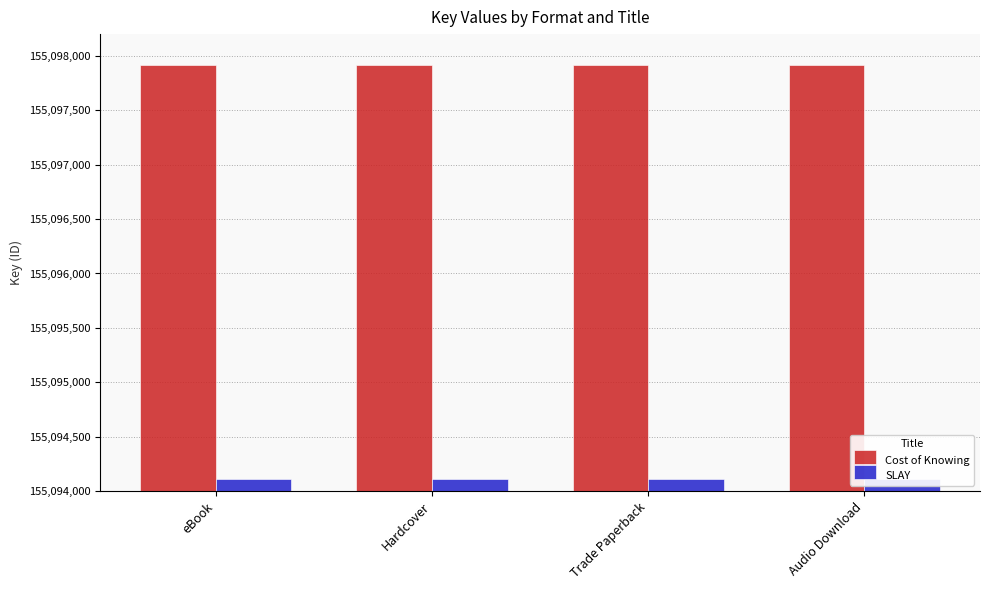

Reading left to right, extract all data points from this chart.

Cost of Knowing: eBook=155097915	Hardcover=155097915	Trade Paperback=155097915	Audio Download=155097915
SLAY: eBook=155094109	Hardcover=155094109	Trade Paperback=155094109	Audio Download=155094109